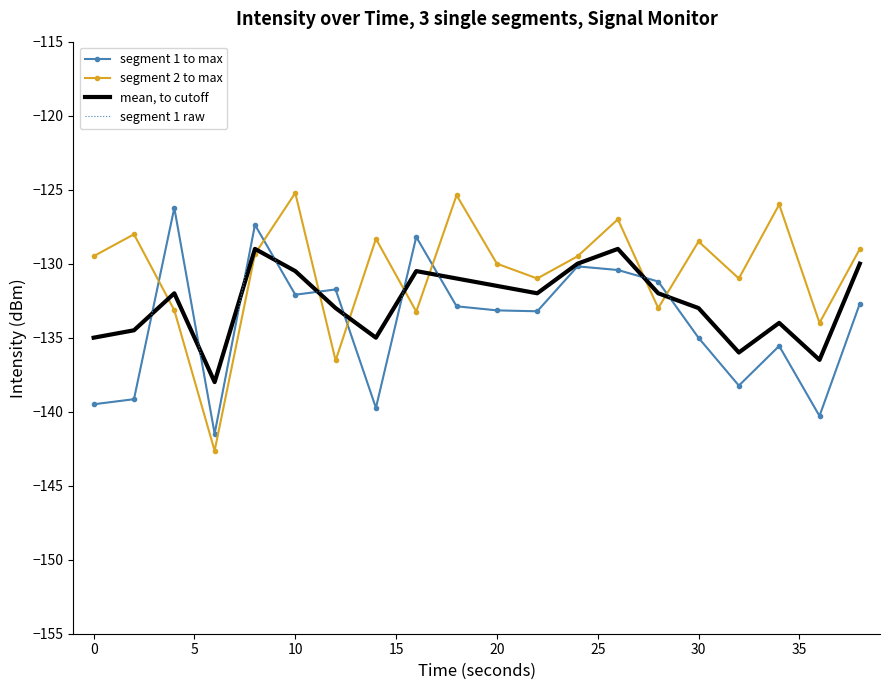

What is the difference between the maximum and minimum values in the mean, to cutoff series?

9.0